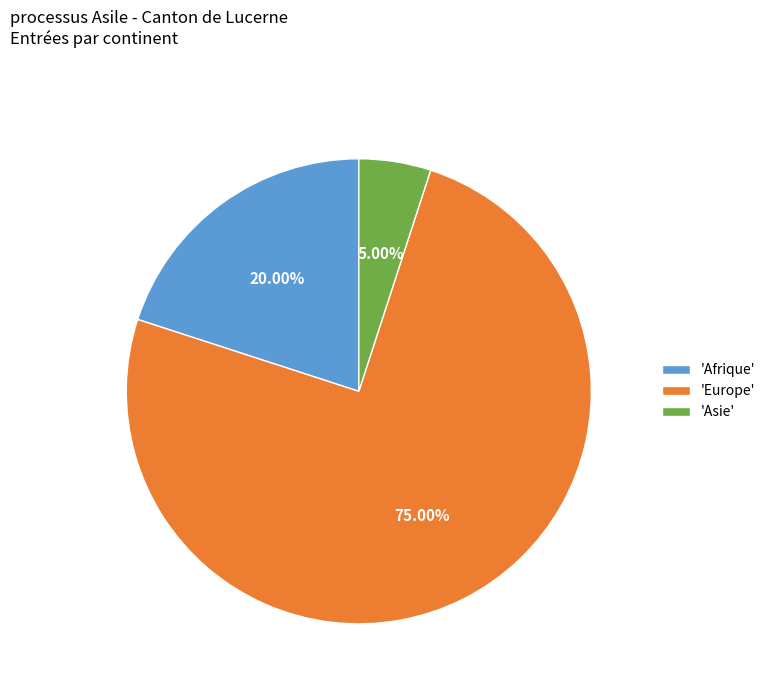

Rank the categories by value from highest to lowest.

'Europe', 'Afrique', 'Asie'